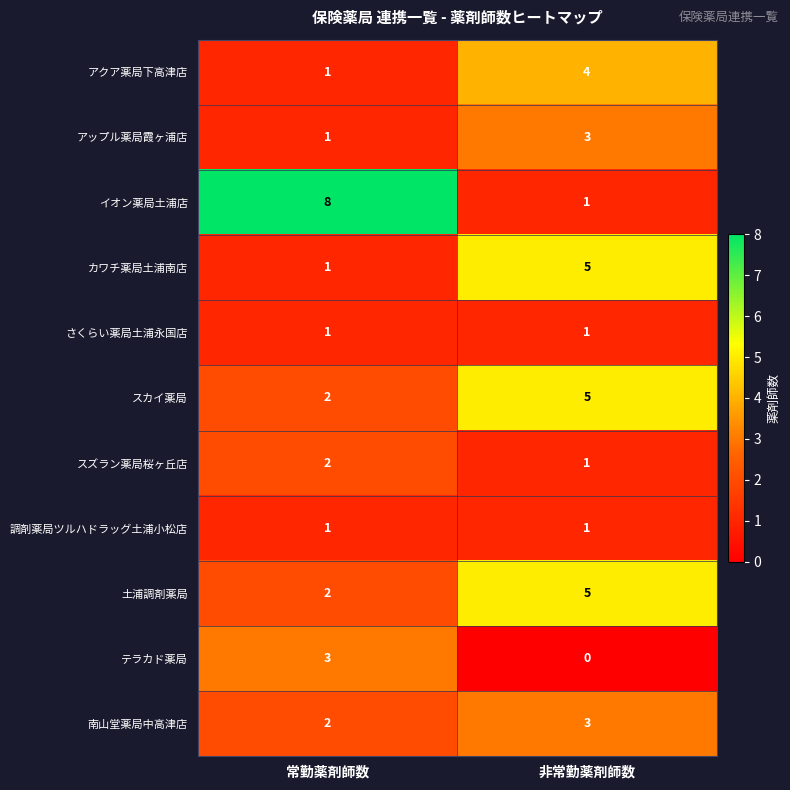

What is the total value across all series at 常勤薬剤師数?

24